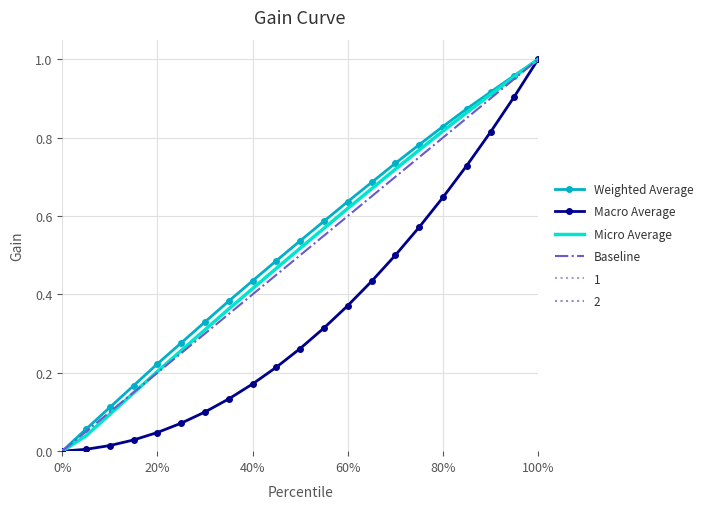

What is the value of the Macro Average point at the 13th from the left?

0.4